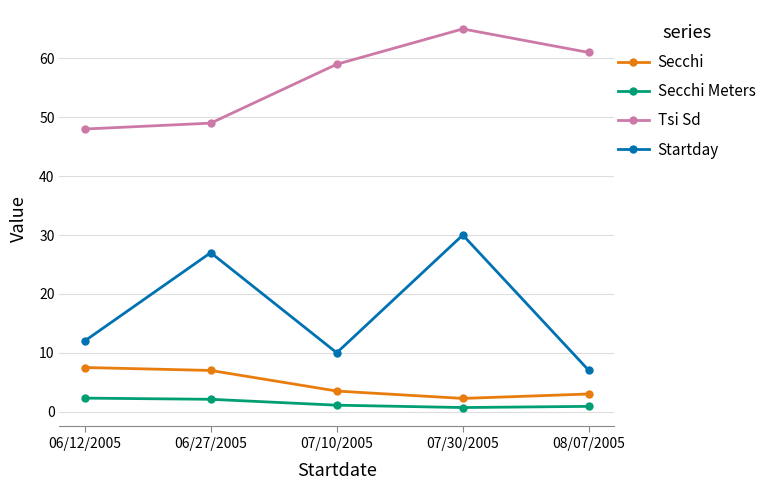

Is the value of Secchi at 07/30/2005 greater than the value of Startday at 06/12/2005?

No